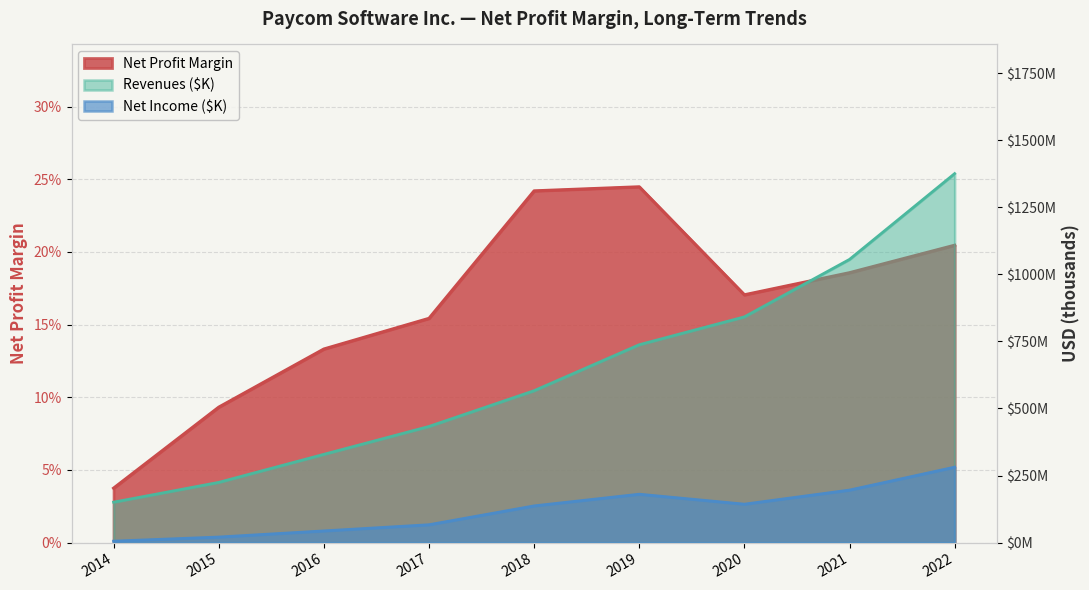

List the series in order of their peak value, lowest first.

Net Profit Margin, Net Income ($K), Revenues ($K)